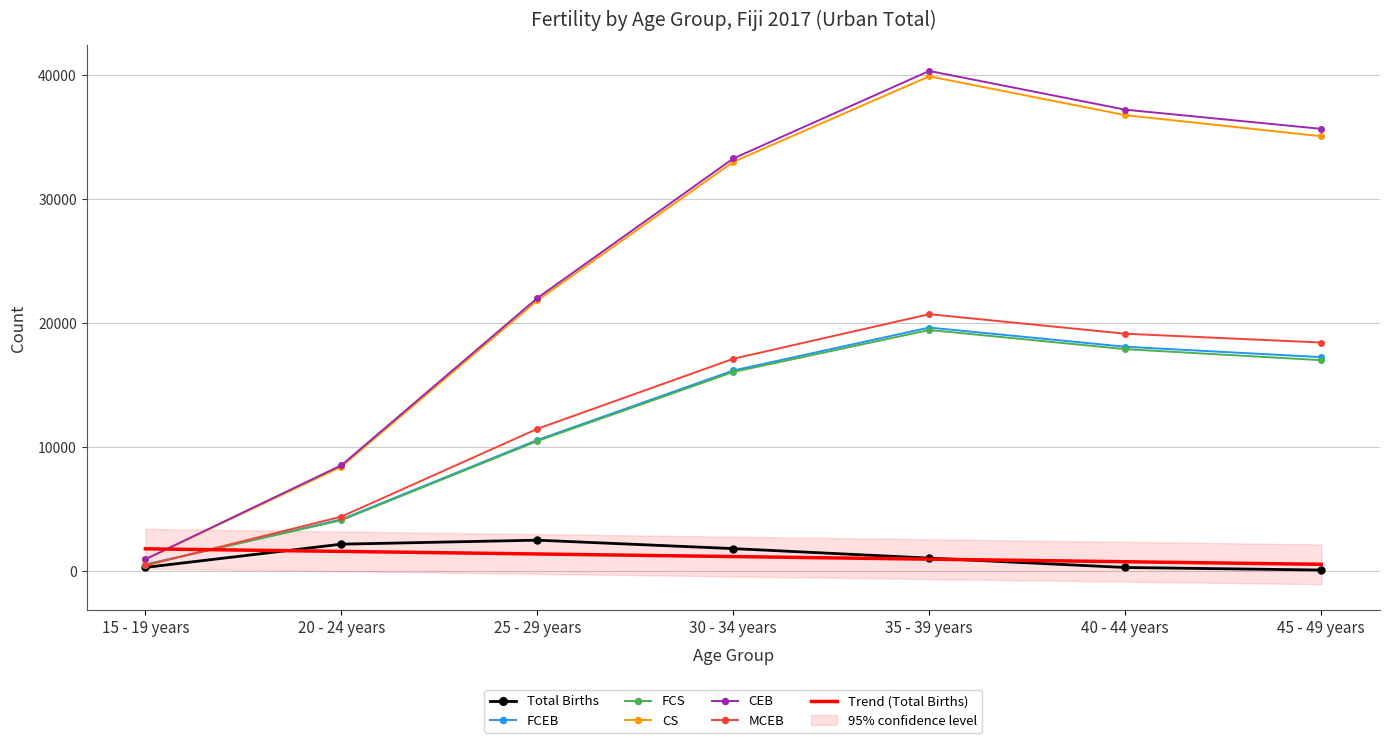

Is it true that Total Births equals 2150 at 20 - 24 years?

True